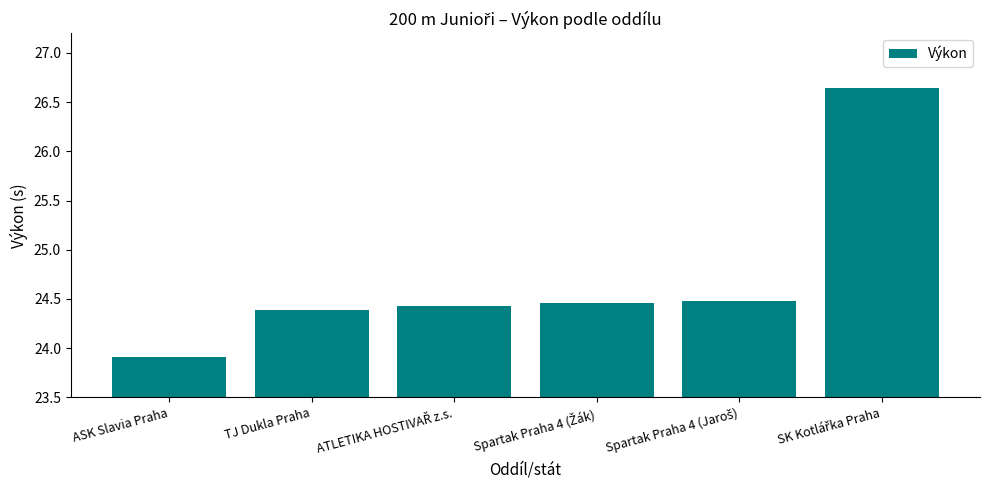

Is it true that the value at TJ Dukla Praha is 14.0?

False